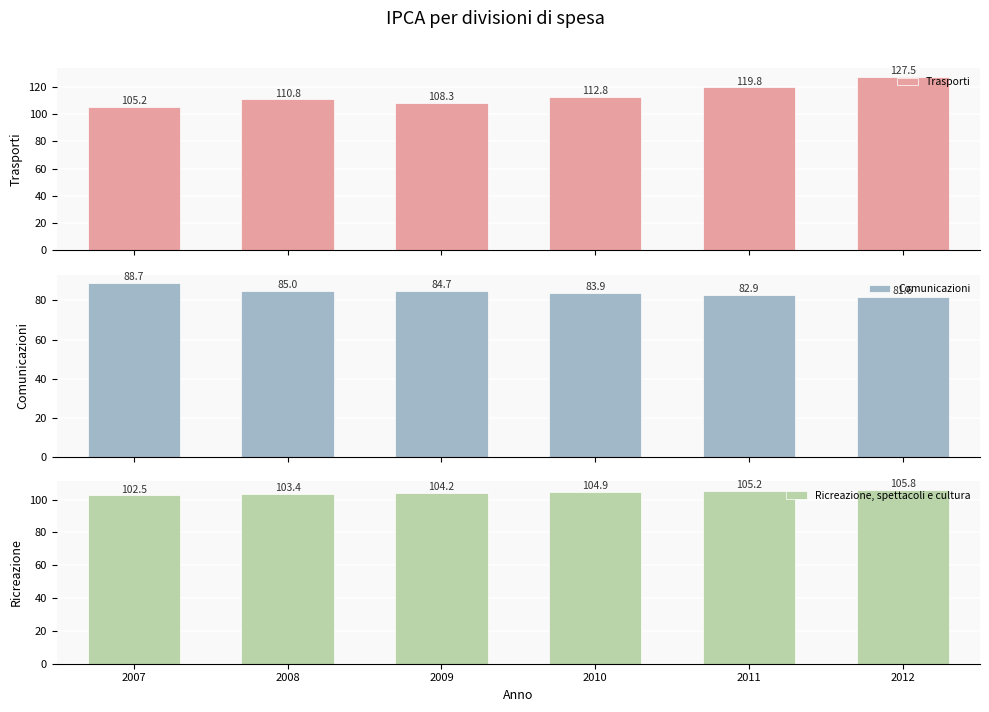

Between 2010 and 2007, which is larger?

2010